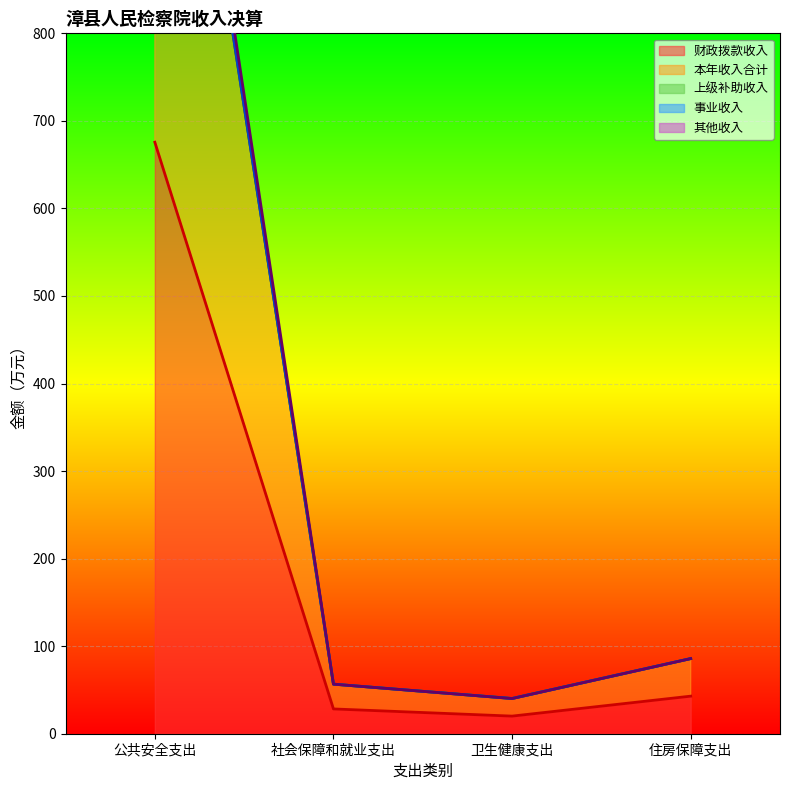

Which series has the widest spread of values?

本年收入合计